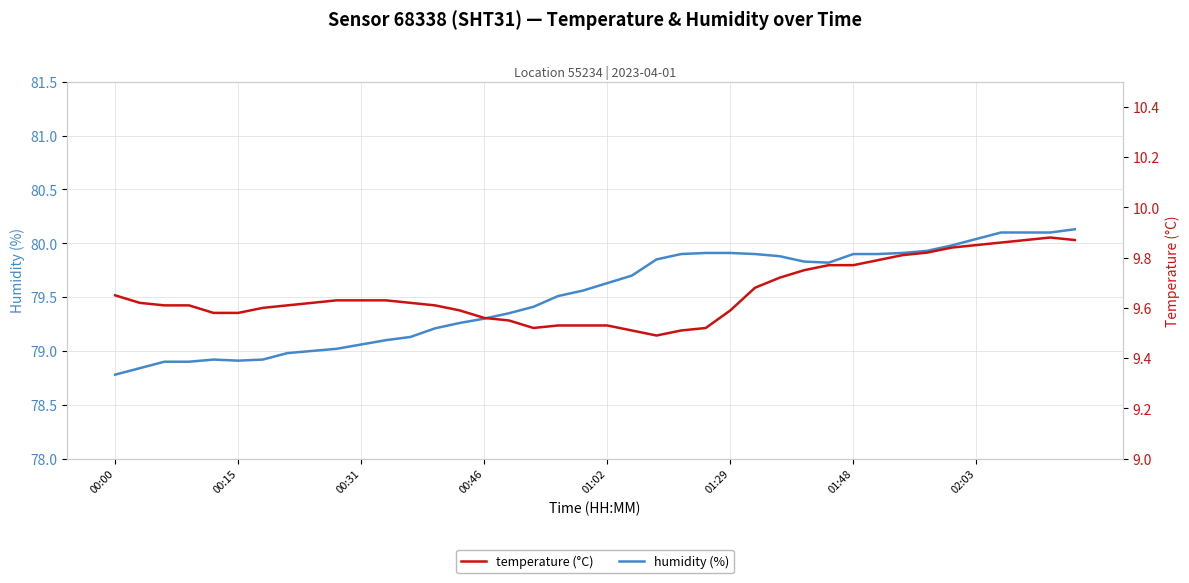

Reading right to left, transcribe all the data shown in this chart.

humidity: 80.1	80.1	80.1	80.1	80.0	80.0	79.9	79.9	79.9	79.9	79.8	79.8	79.9	79.9	79.9	79.9	79.9	79.8	79.7	79.6	79.6	79.5	79.4	79.3	79.3	79.3	79.2	79.1	79.1	79.1	79.0	79.0	79.0	78.9	78.9	78.9	78.9	78.9	78.8	78.8
temperature: 9.9	9.9	9.9	9.9	9.8	9.8	9.8	9.8	9.8	9.8	9.8	9.8	9.7	9.7	9.6	9.5	9.5	9.5	9.5	9.5	9.5	9.5	9.5	9.6	9.6	9.6	9.6	9.6	9.6	9.6	9.6	9.6	9.6	9.6	9.6	9.6	9.6	9.6	9.6	9.7